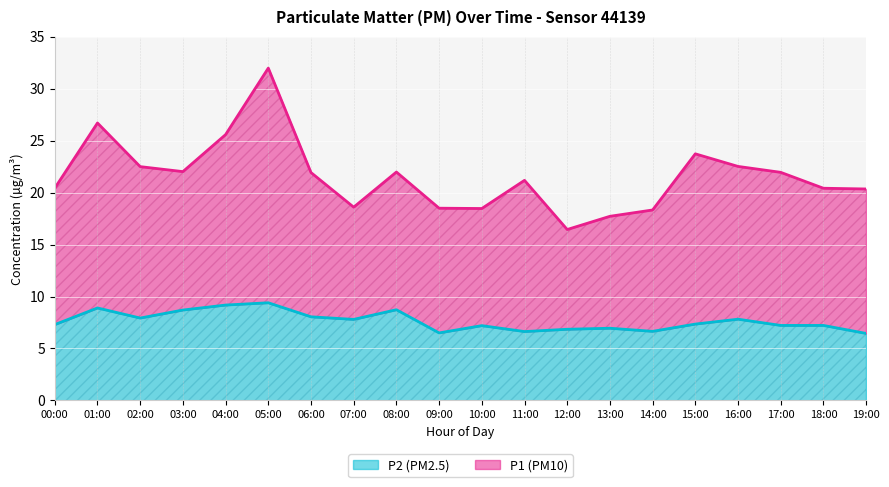

At which category is the sum across all series the highest?

05:00